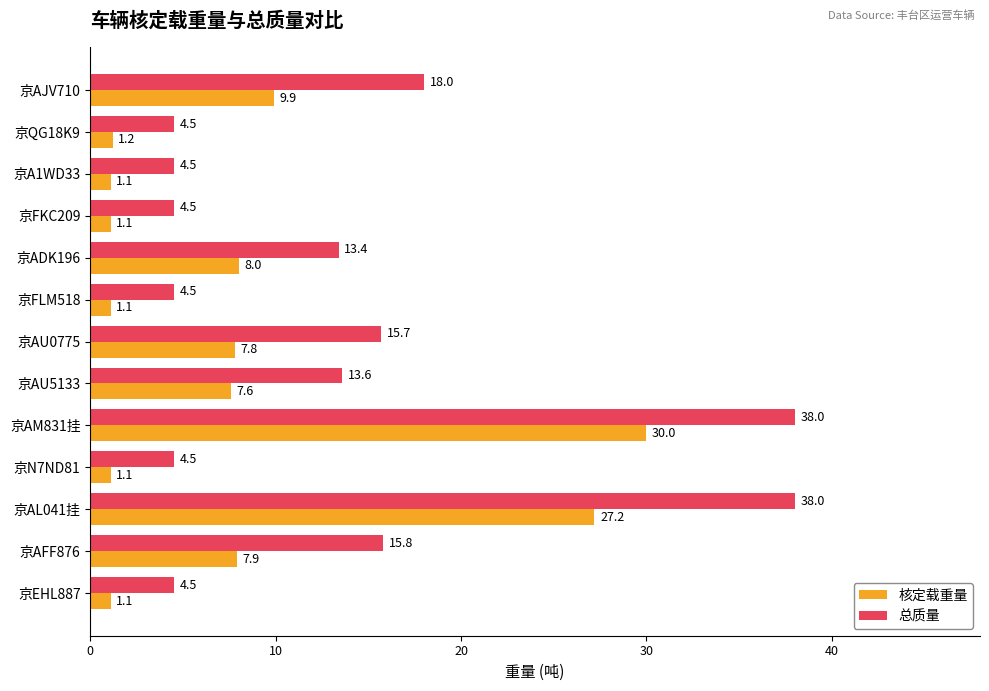

True or false: 核定载重量 has a value of 2.6 at 京AFF876.

False